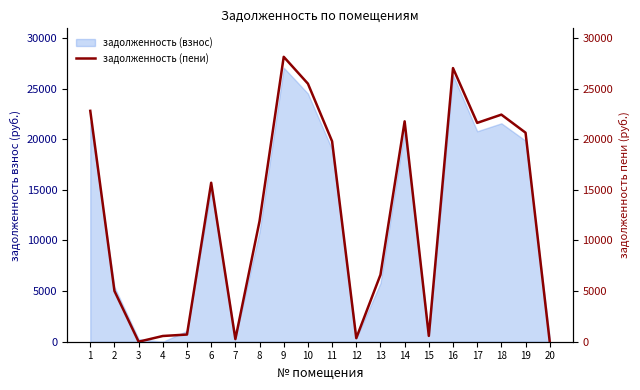

Reading right to left, extract all data points from this chart.

20=0.0	19=20650.3	18=22434.7	17=21619.0	16=27030.6	15=577.2	14=21771.9	13=6612.3	12=352.3	11=19800.3	10=25494.0	9=28145.3	8=11917.4	7=257.9	6=15704.4	5=709.8	4=566.3	3=0.0	2=5013.1	1=22807.9